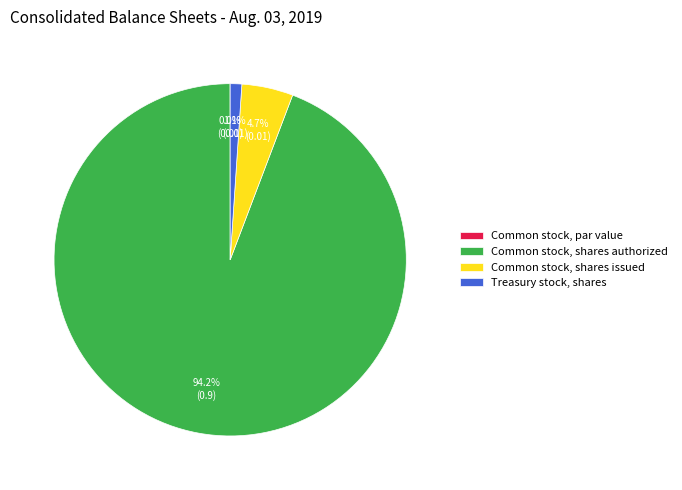

True or false: Common stock, shares authorized accounts for 94% of the total.

True